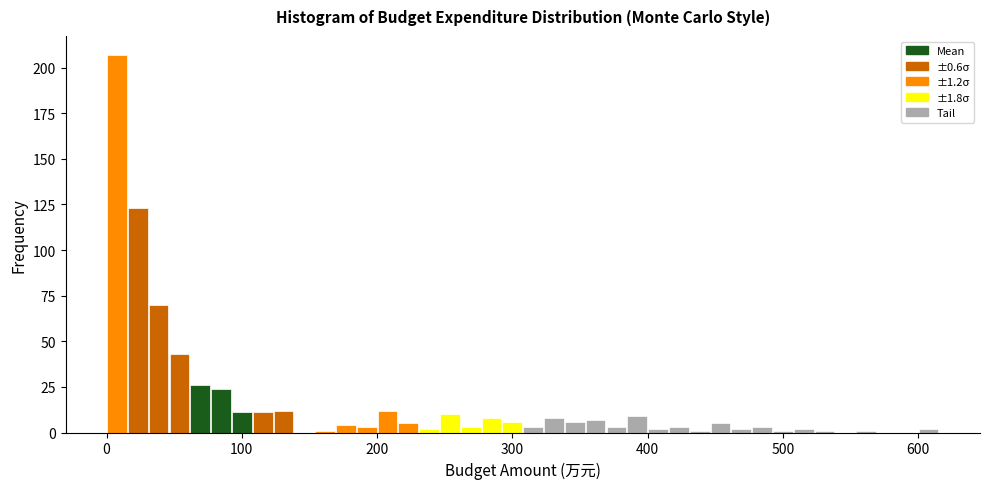

Read against the x-axis, roughly where is the centre of the tallest bar?

10